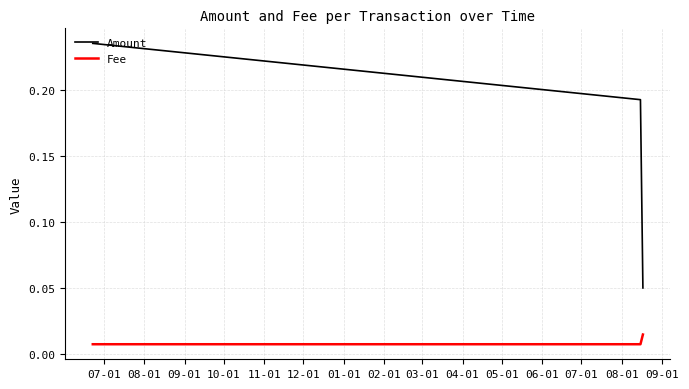

What is the sum of all Amount values?

0.5